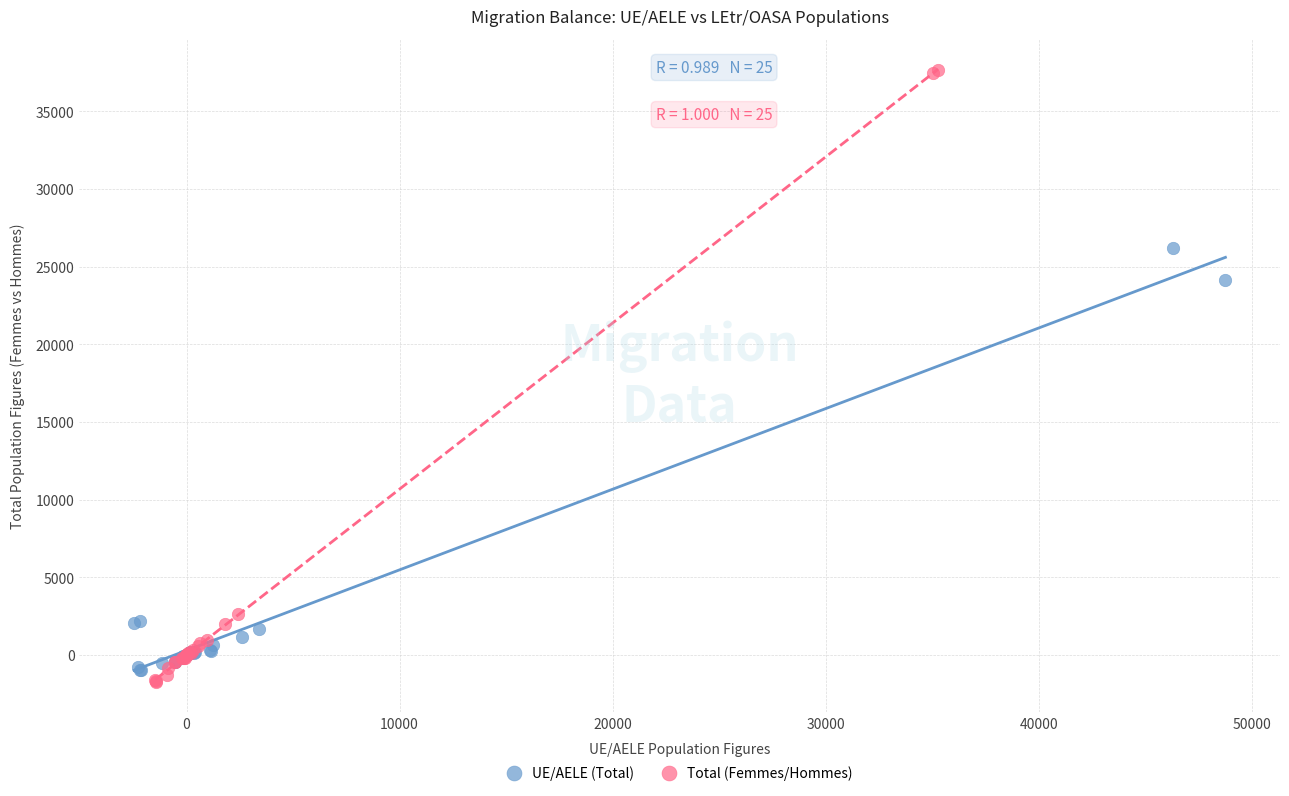

What are all the series names shown in the legend?

UE/AELE (Total), Total (Femmes/Hommes)